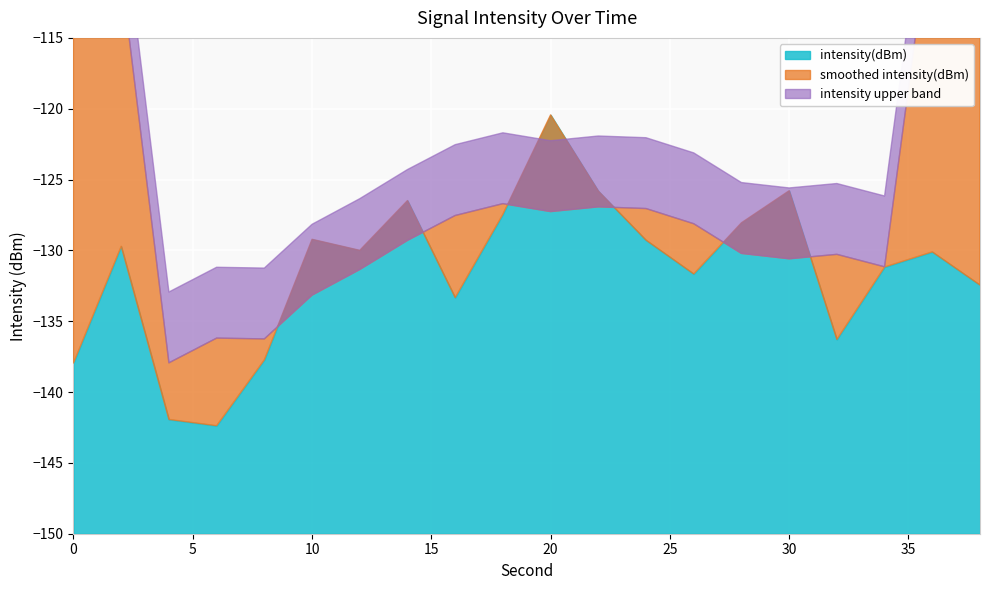

How many interior local valleys (lower than both neighbors) does the data have?

5